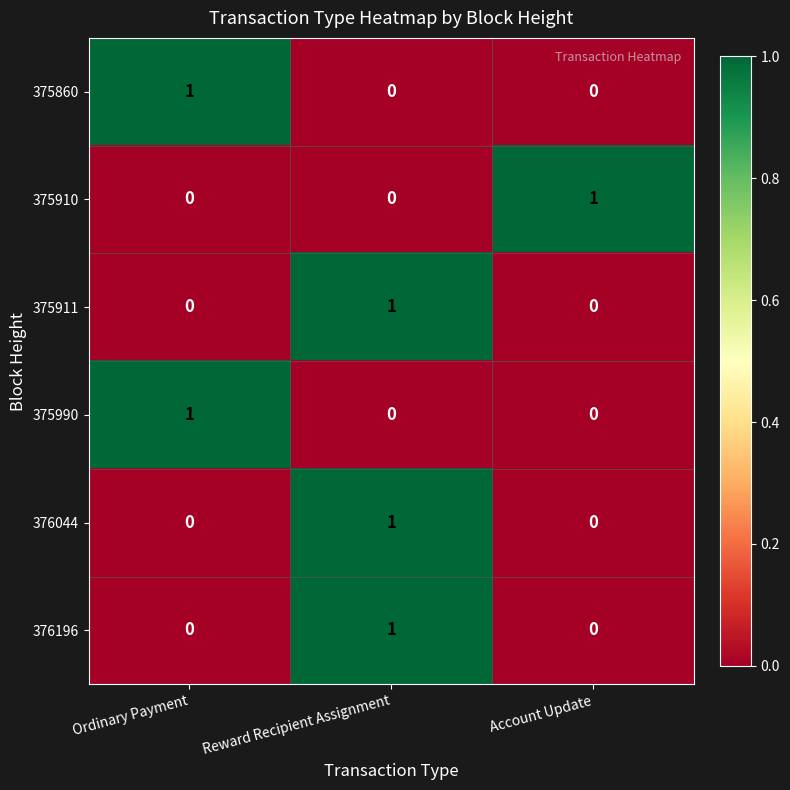

Which category has the highest value in the 375990 series?

Ordinary Payment